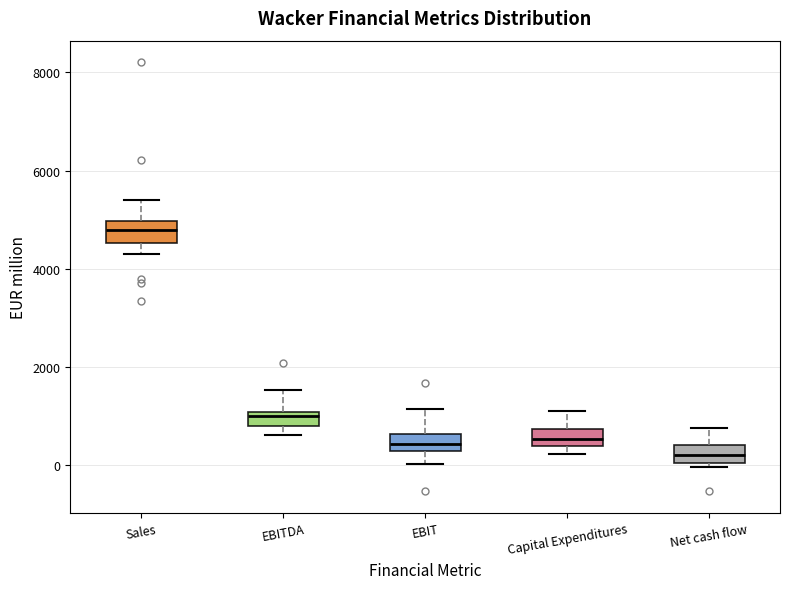

Reading left to right, read every box against the y-axis: the position of its median line, the range the box covers, and the ends of its whiskers. The values are not printed on the chart, so give them approximately, as read against the axis.

Sales: median 4800, box 4600 to 5000, whiskers 4200 to 5400
EBITDA: median 1000 (just below the box's upper edge), box 800 to 1000, whiskers 600 to 1600
EBIT: median 400, box 200 to 600, whiskers 0 to 1200
Capital Expenditures: median 600, box 400 to 800, whiskers 200 to 1000
Net cash flow: median 200, box 0 to 400, whiskers 0 (just below the box's lower edge) to 800